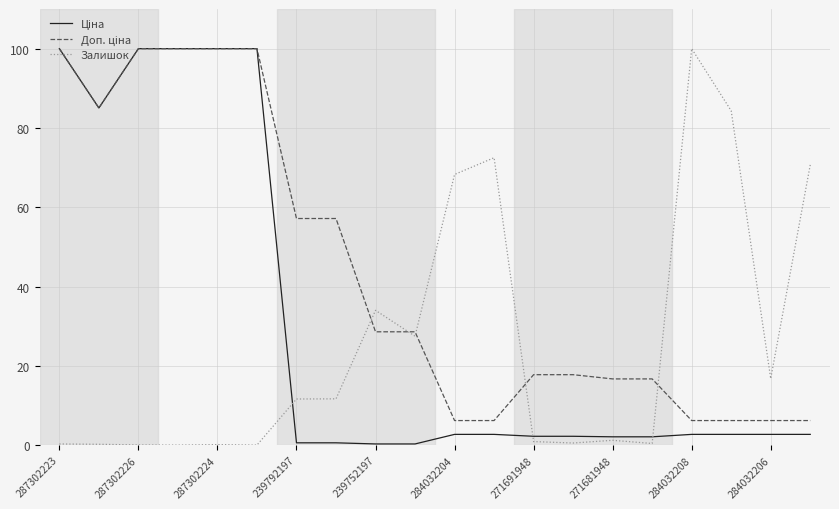

Which category has the highest value across all series?

287302223